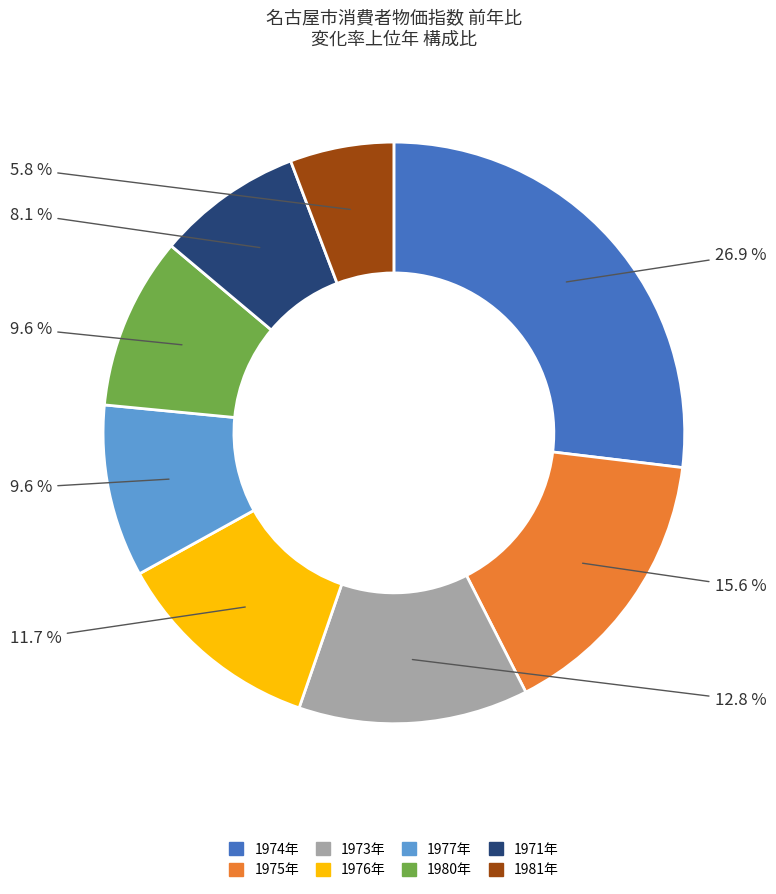

Is there any slice that represents more than half of the pie?

No